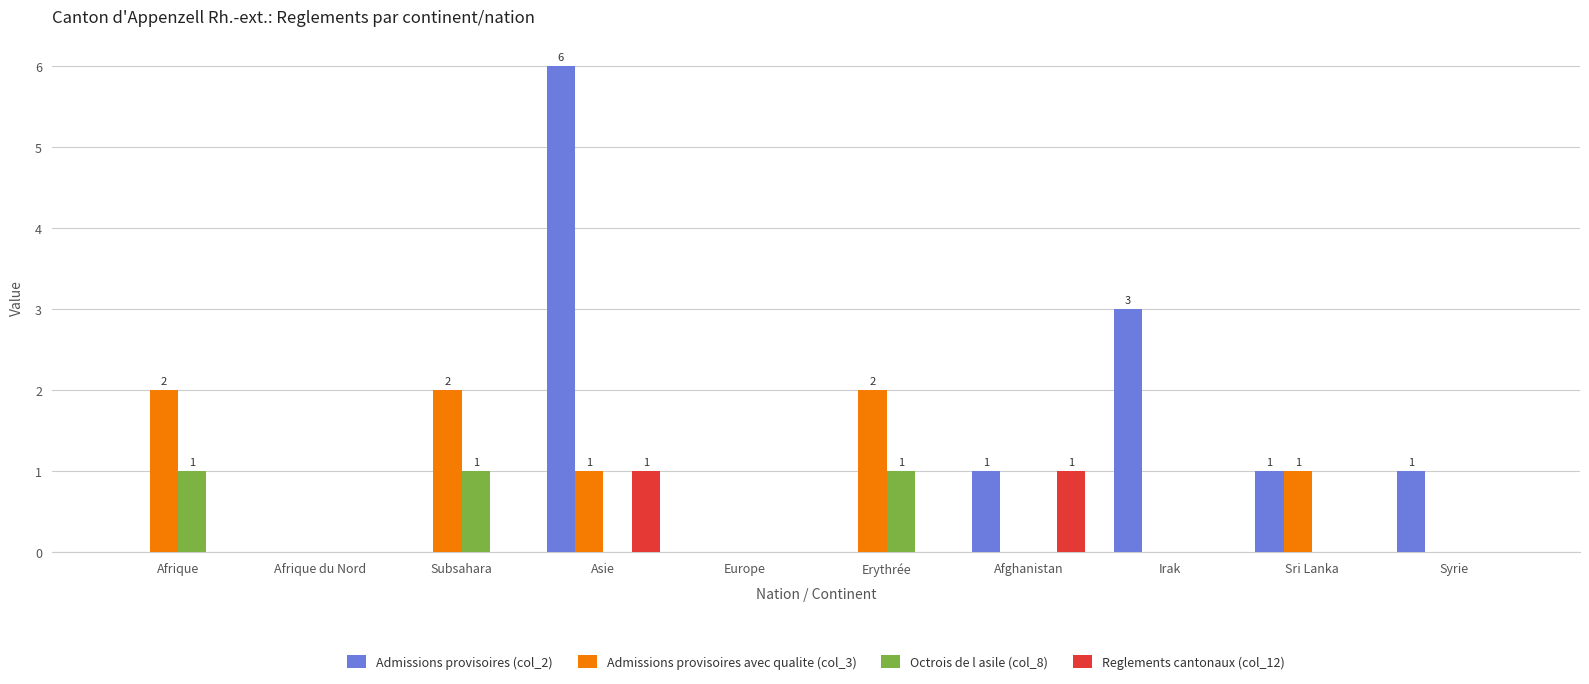

How many data points does each series have?

10